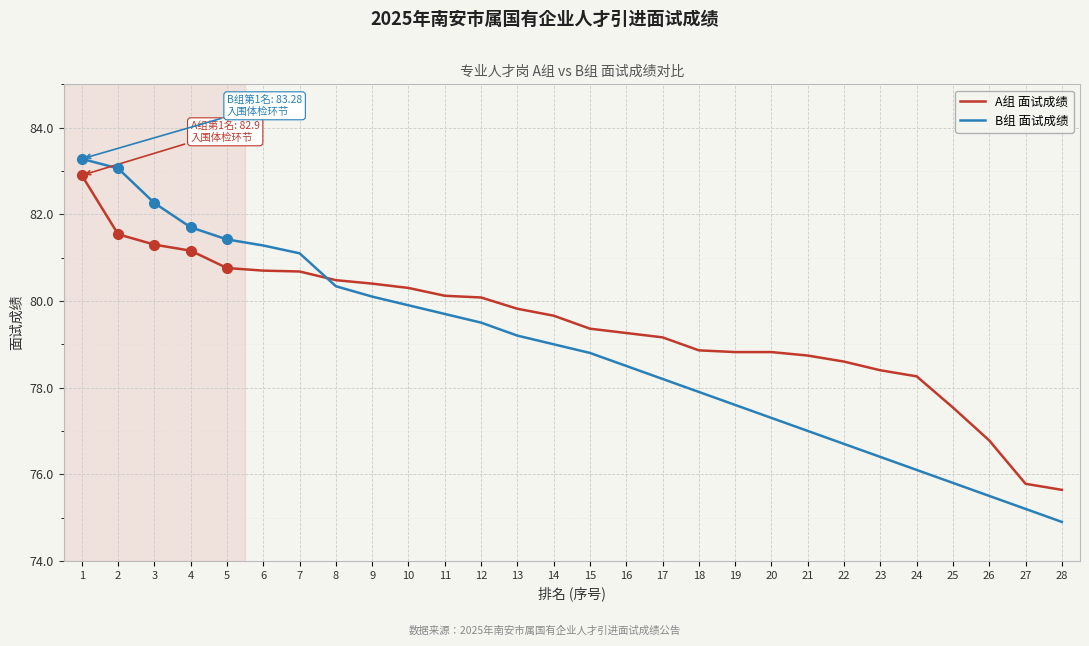

What is the difference between the highest and lowest values at 27?

0.6